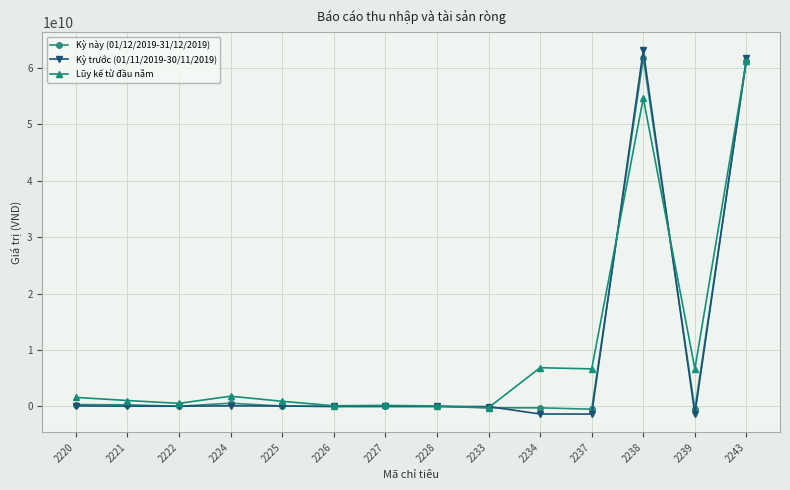

The value of Lũy kế từ đầu năm at 2239 is 3604891116. True or false?

False